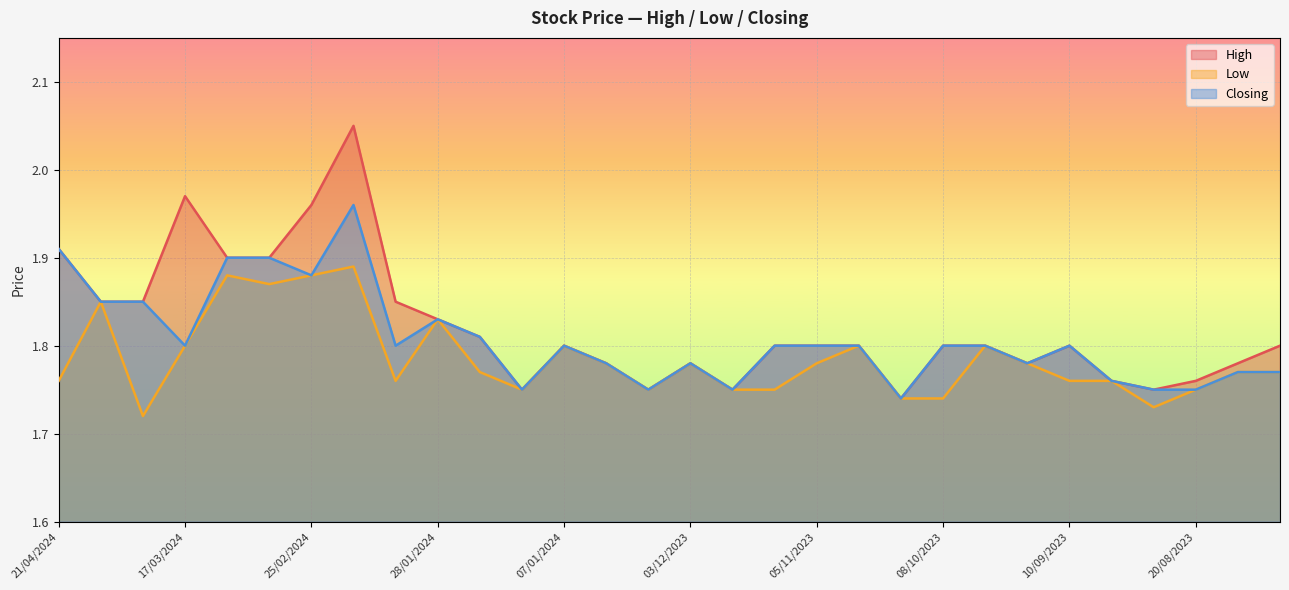

True or false: Low and High intersect in this chart.

False